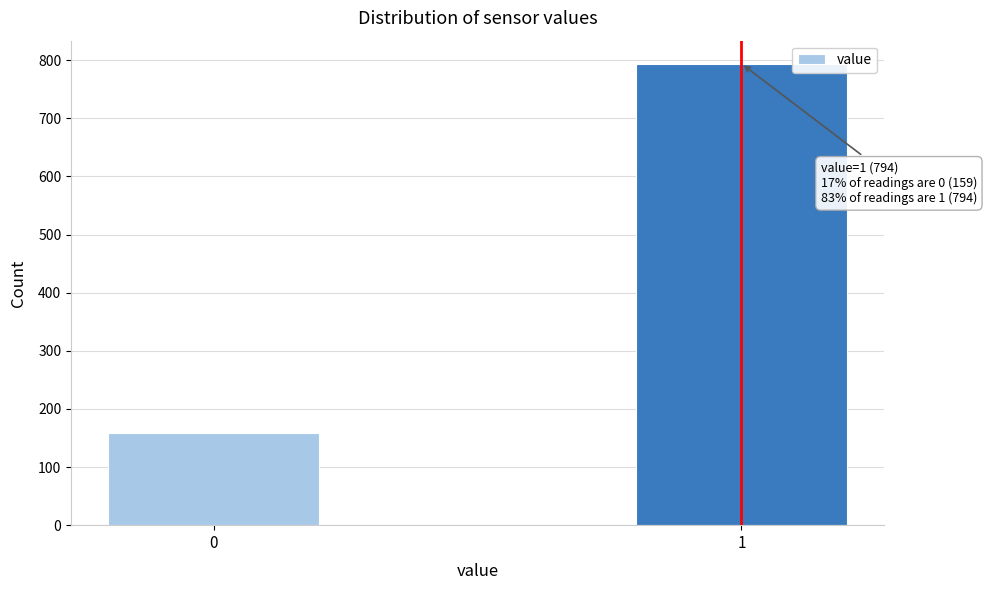

Reading right to left, list all the values displayed in this chart.

794	159